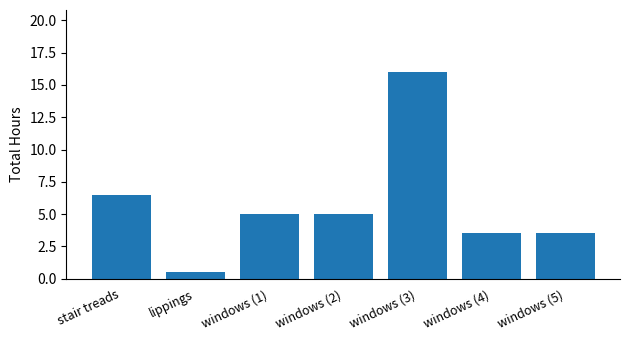

Read the value at windows (3).

16.0